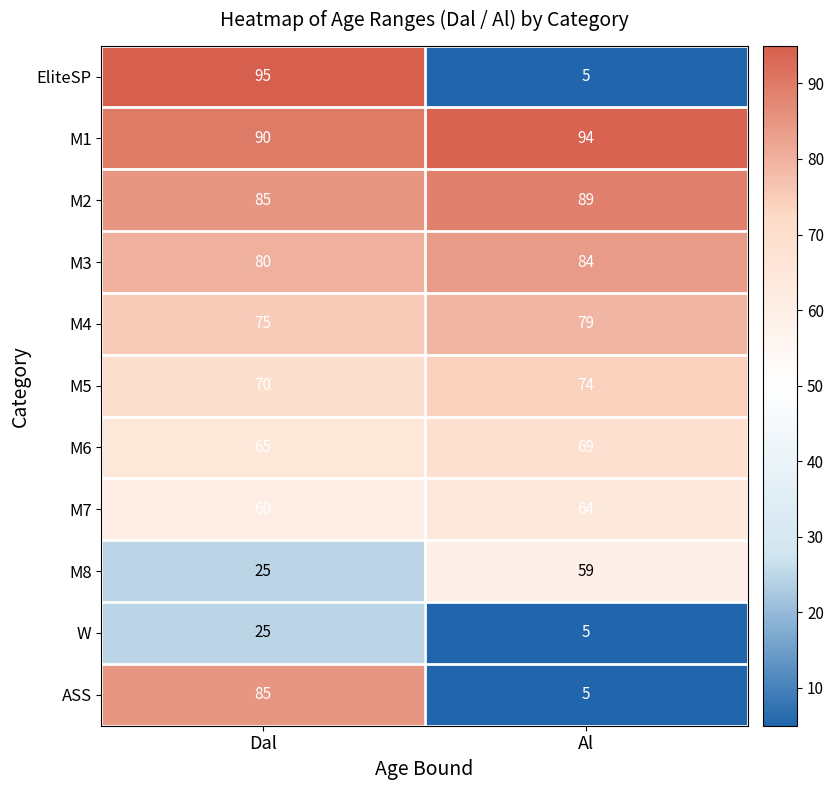

Rank the categories by M2 value from highest to lowest.

Al, Dal